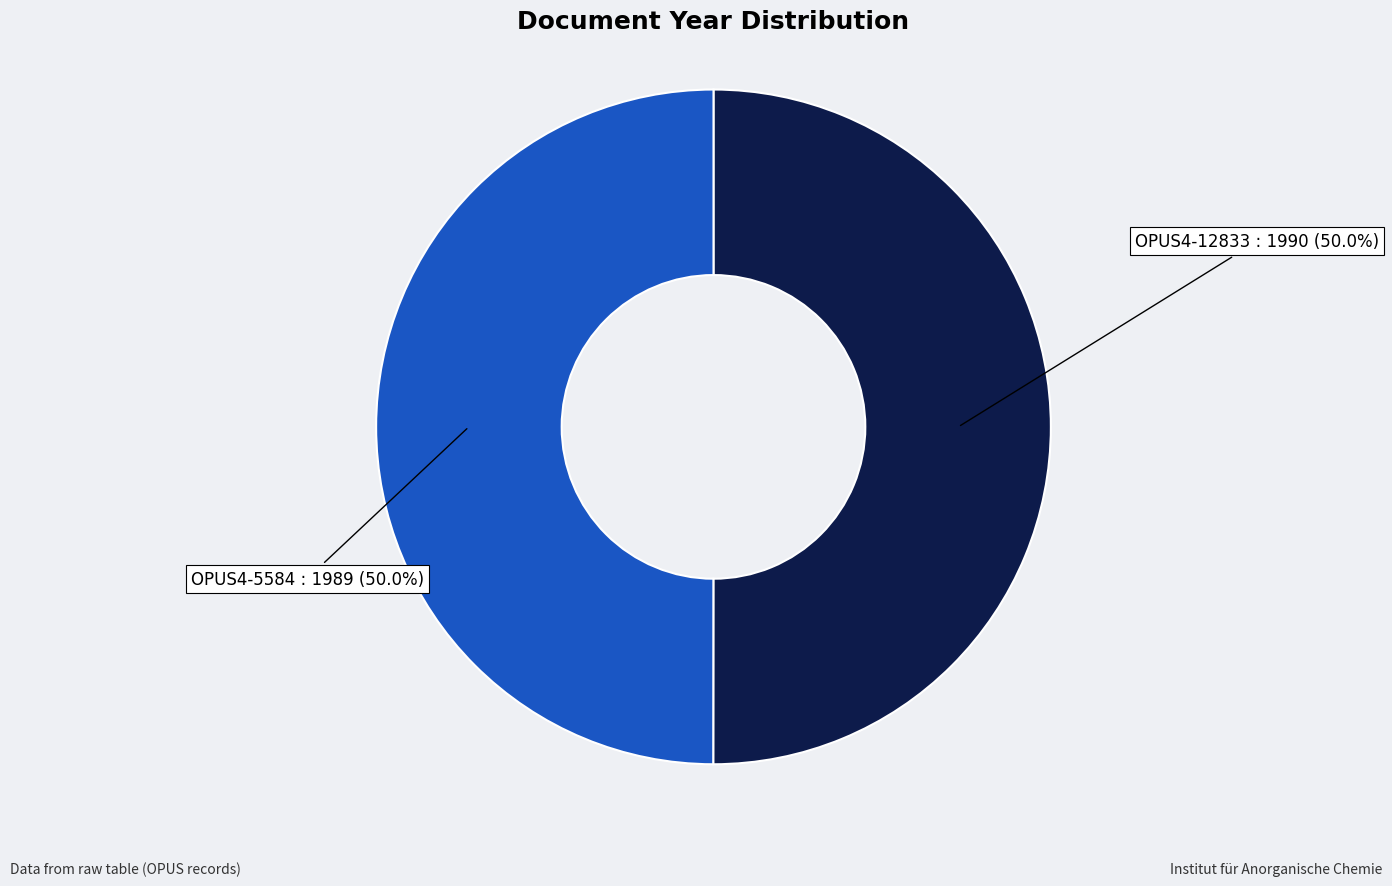

Which category has the smallest portion of the pie?

OPUS4-5584